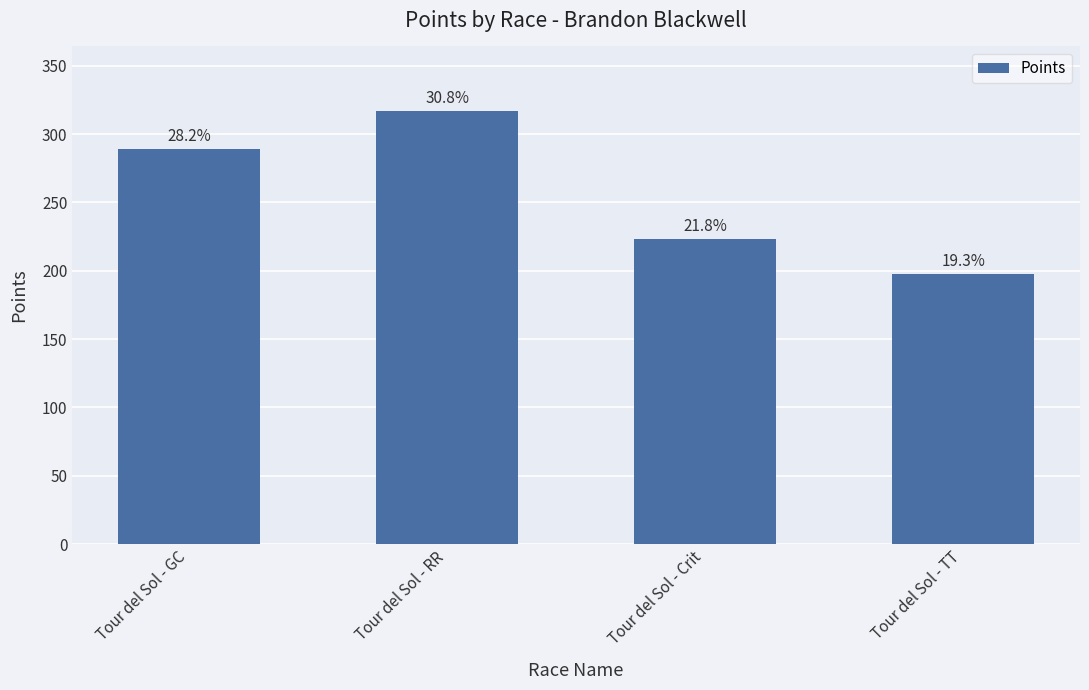

What is the greatest value displayed?

316.6